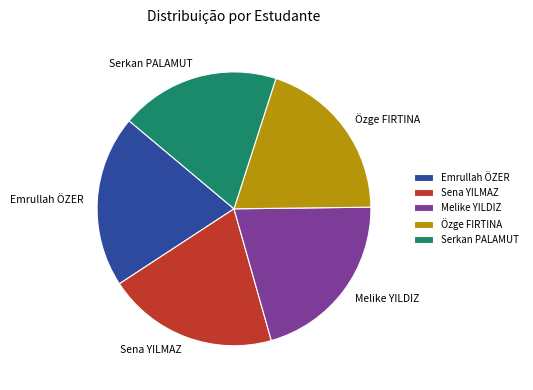

The Serkan PALAMUT slice represents 19% of the pie. True or false?

True